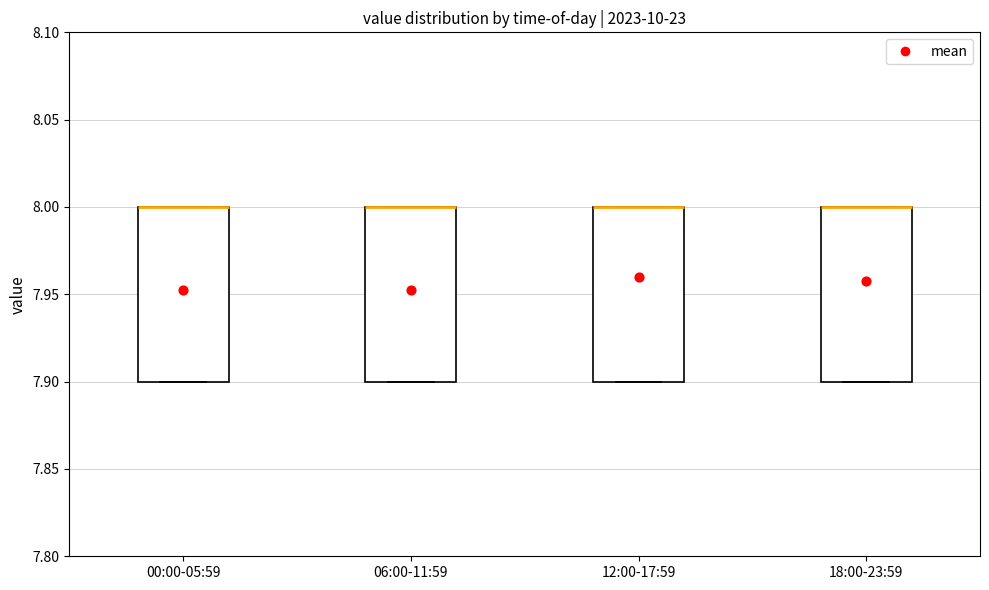

Where is the lower edge of the box for 00:00-05:59 on the y-axis? The values are not printed on the chart, so give them approximately, as read against the axis.

7.9